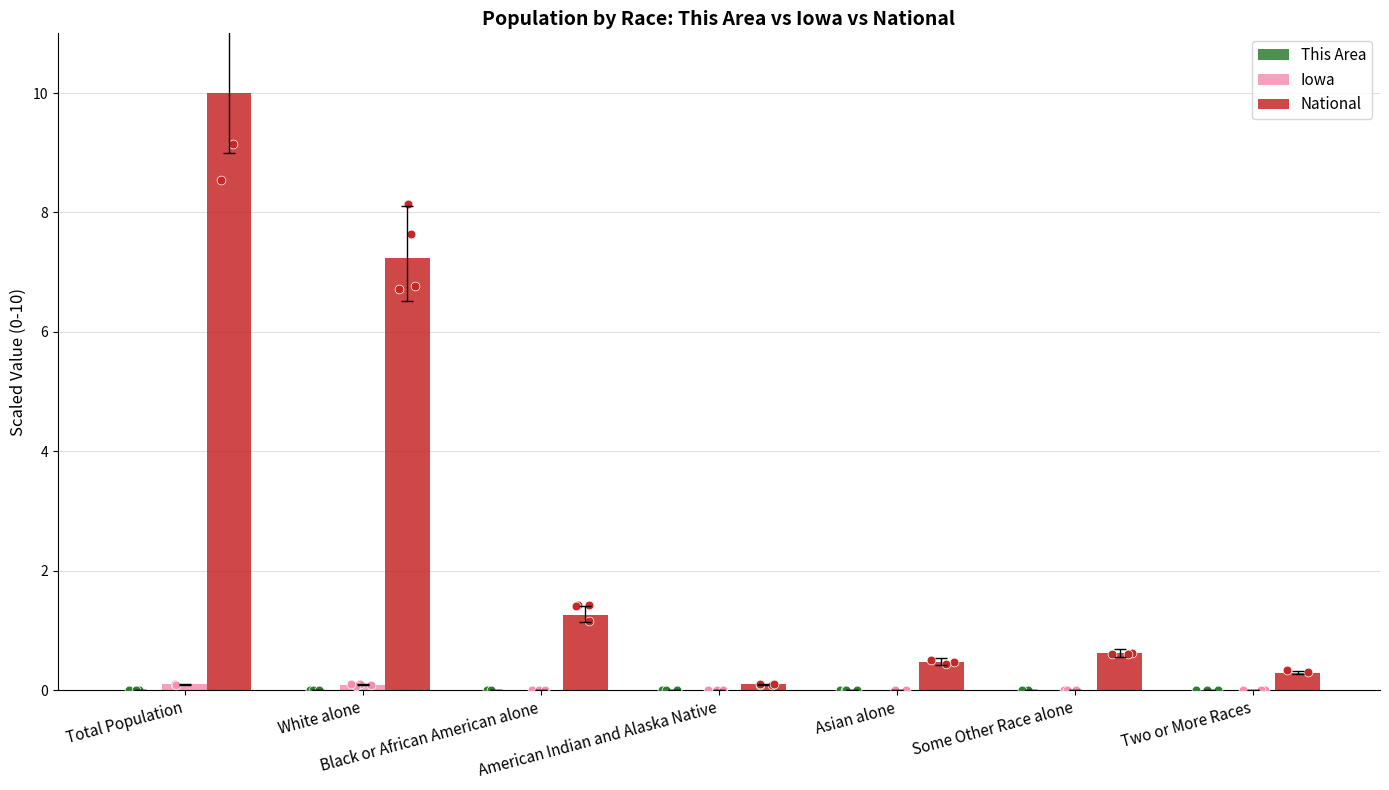

Which series has the largest Y range (max minus min)?

National